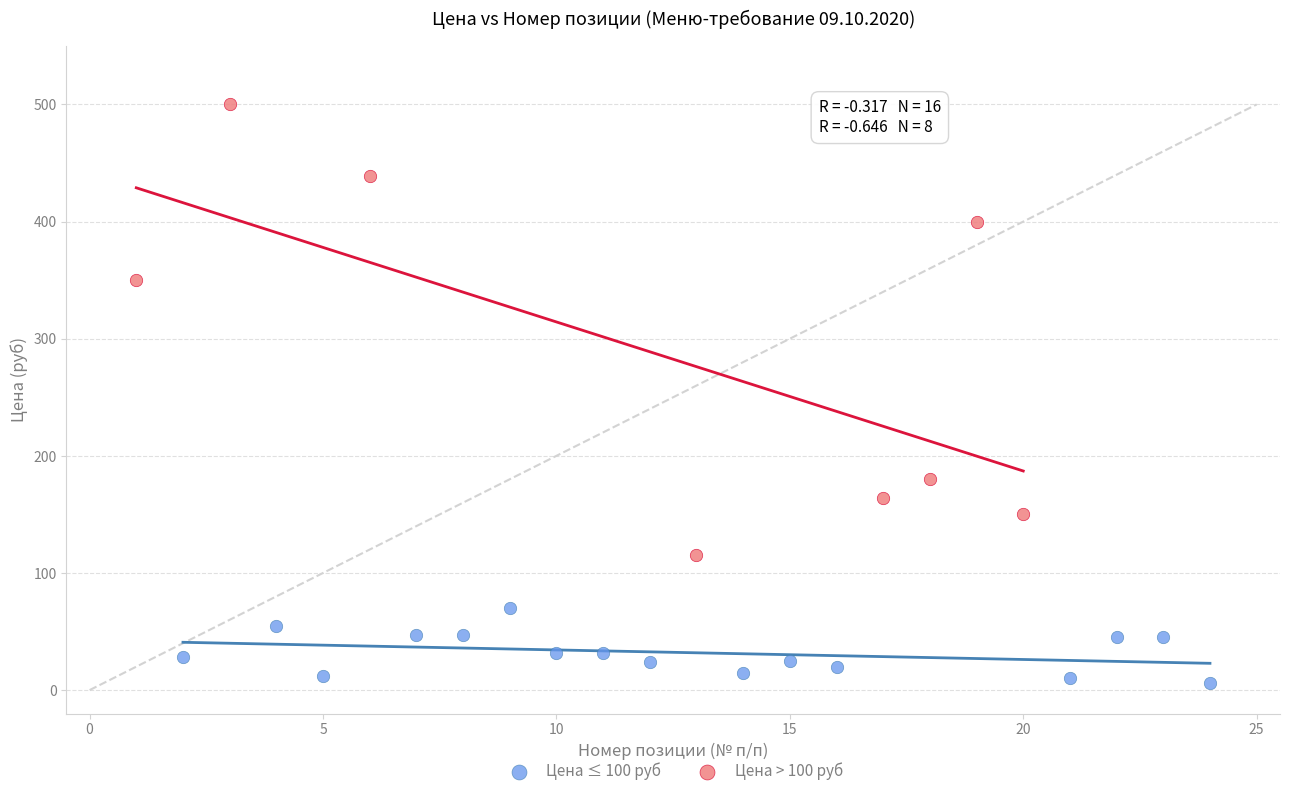

Which series has the widest spread of Y values?

Цена > 100 руб